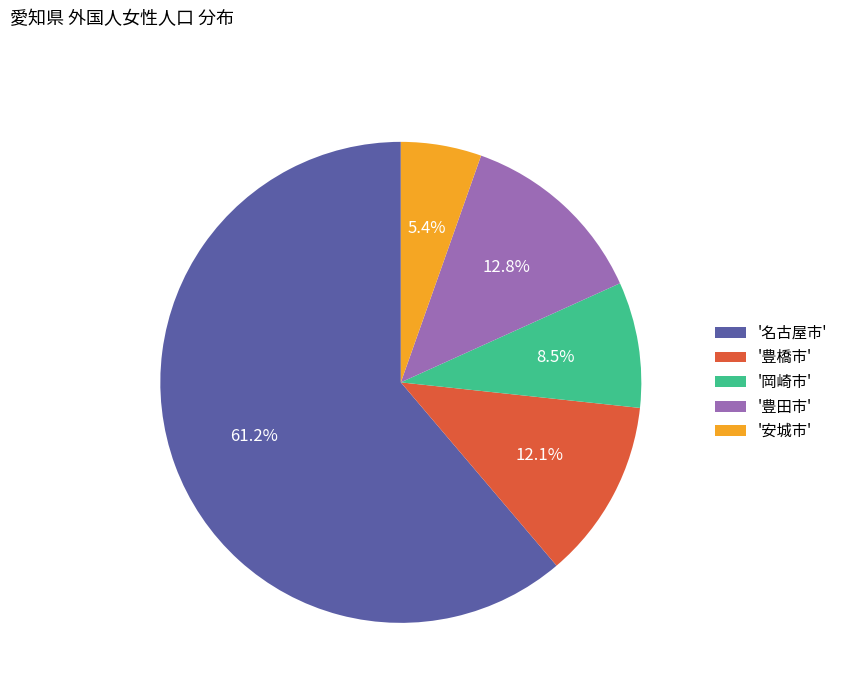

How many segments does this pie chart have?

5